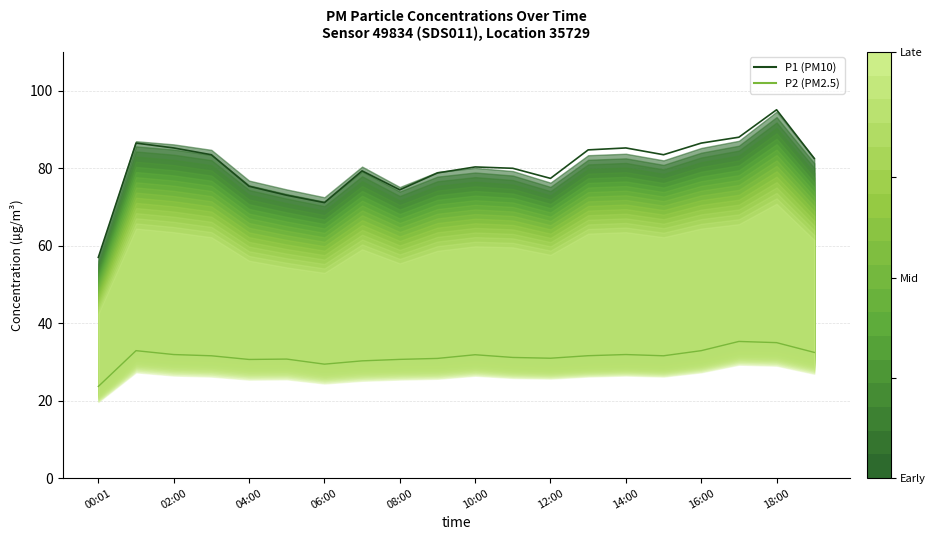

At which label does P2 (PM2.5) reach its peak?

17